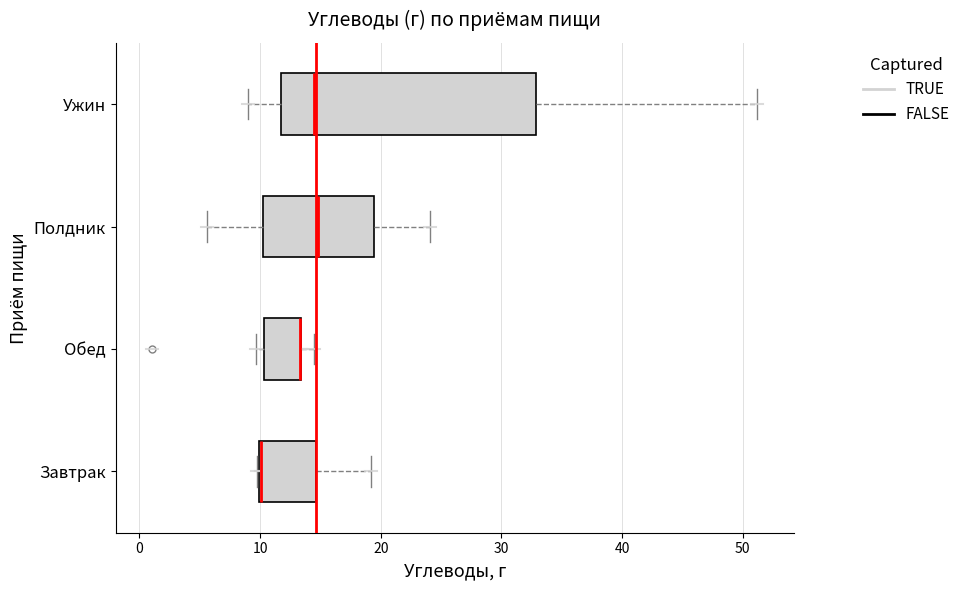

Reading bottom to top, read every box against the x-axis: the position of its median line, the range the box covers, and the ends of its whiskers. The values are not printed on the chart, so give them approximately, as read against the axis.

Завтрак: median 10 (drawn on the box's left edge), box 10 to 15, whiskers 10 to 19
Обед: median 13 (drawn on the box's right edge), box 10 to 13, whiskers 10 (just left of the box's left edge) to 14
Полдник: median 15, box 10 to 19, whiskers 6 to 24
Ужин: median 14, box 12 to 33, whiskers 9 to 51